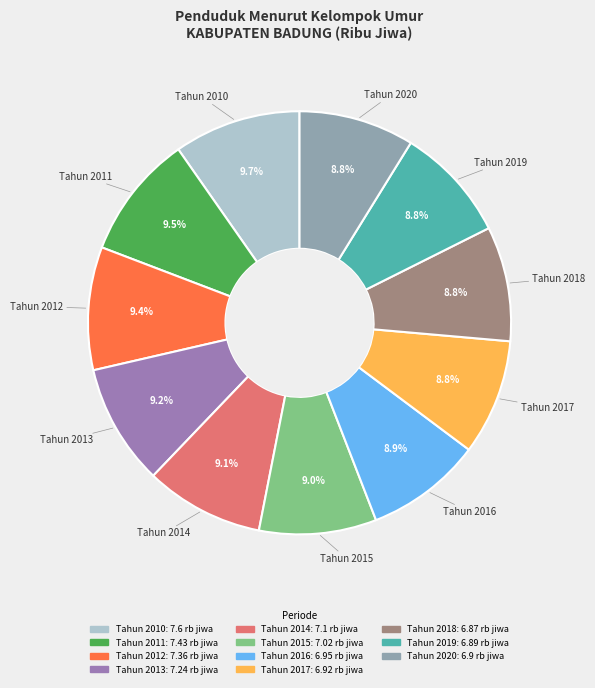

Combined, do Tahun 2018 and Tahun 2012 account for over 50%?

No